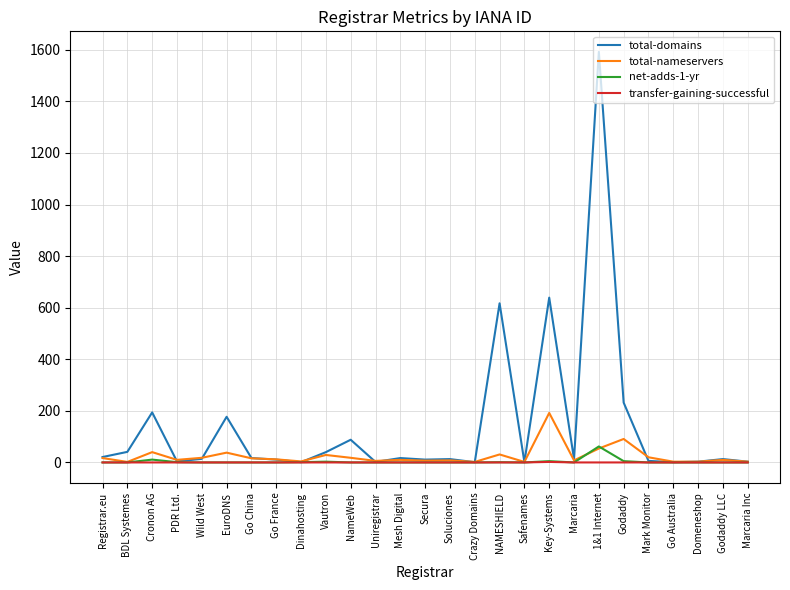

What is the spread (max minus min) of values at Cronon AG?

194